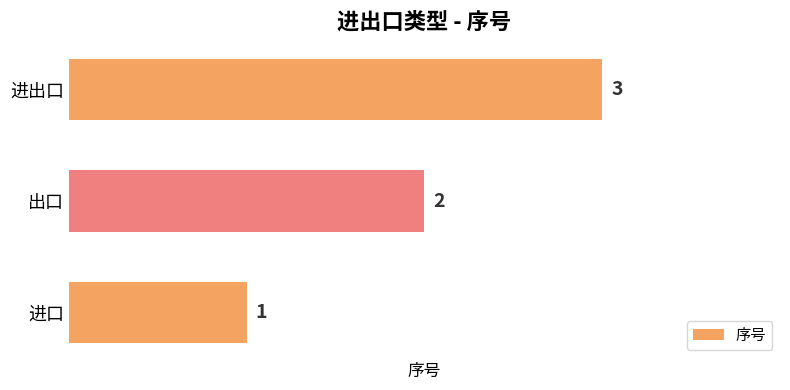

What is the sum of all values?

6